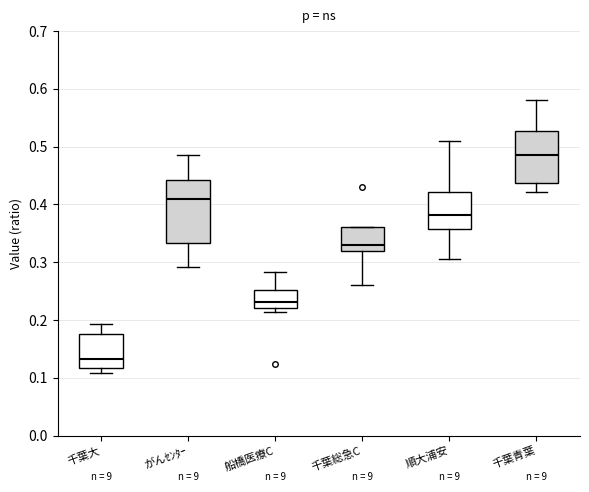

Reading left to right, transcribe this box plot: for each box, give where its median line is, the range the box spans, and where its two whiskers end, as read against the y-axis. The values are not printed on the chart, so give them approximately, as read against the axis.

千葉大: median 0.13, box 0.12 to 0.18, whiskers 0.11 to 0.19
がんｾﾝﾀｰ: median 0.41, box 0.33 to 0.44, whiskers 0.29 to 0.49
船橋医療C: median 0.23, box 0.22 to 0.25, whiskers 0.21 to 0.28
千葉総急C: median 0.33, box 0.32 to 0.36, whiskers 0.26 to 0.36
順大浦安: median 0.38, box 0.36 to 0.42, whiskers 0.31 to 0.51
千葉青葉: median 0.49, box 0.44 to 0.53, whiskers 0.42 to 0.58